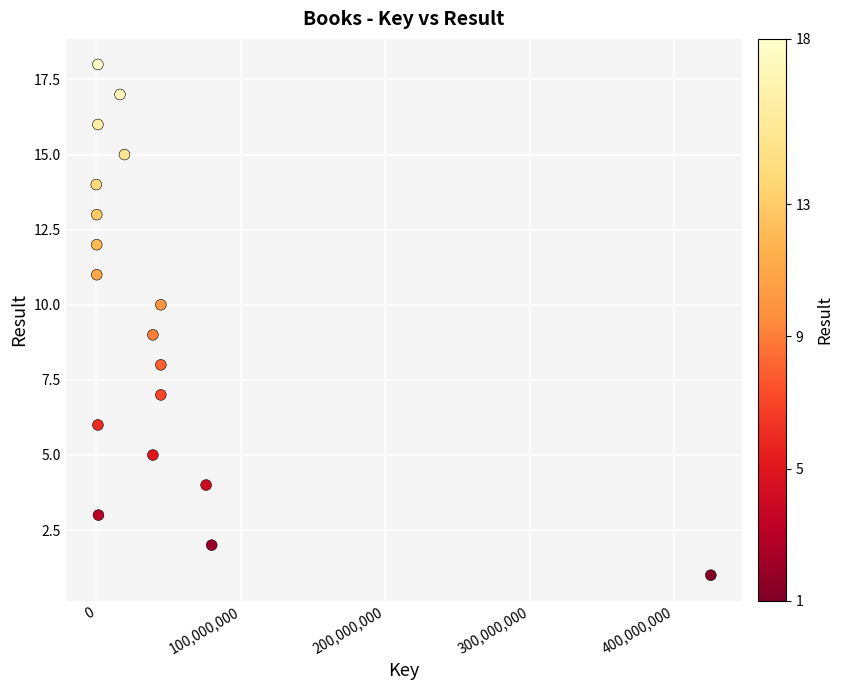

What is the range of X values (max minus min)?

425516890